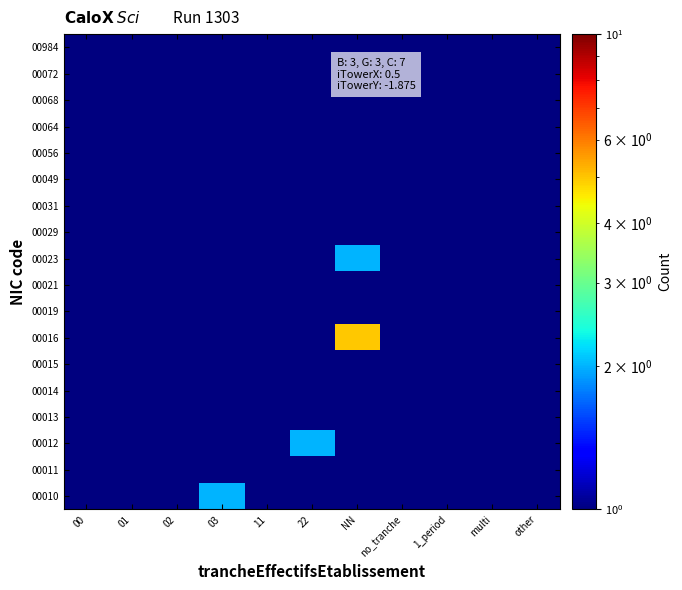

At which category is the sum across all series the highest?

NN